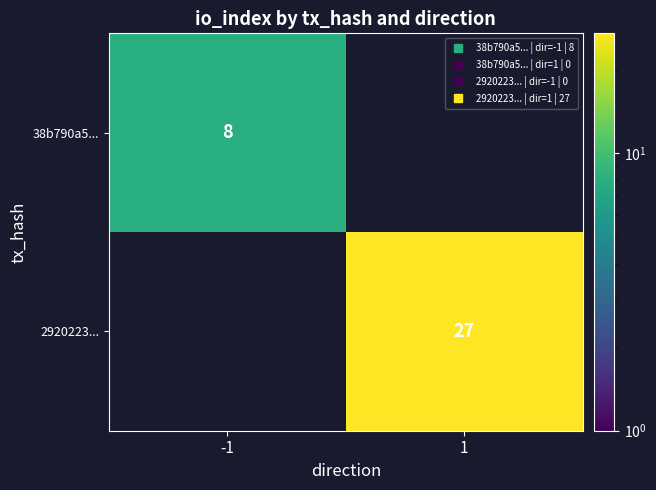

Which series has the largest range (max minus min)?

2920223...